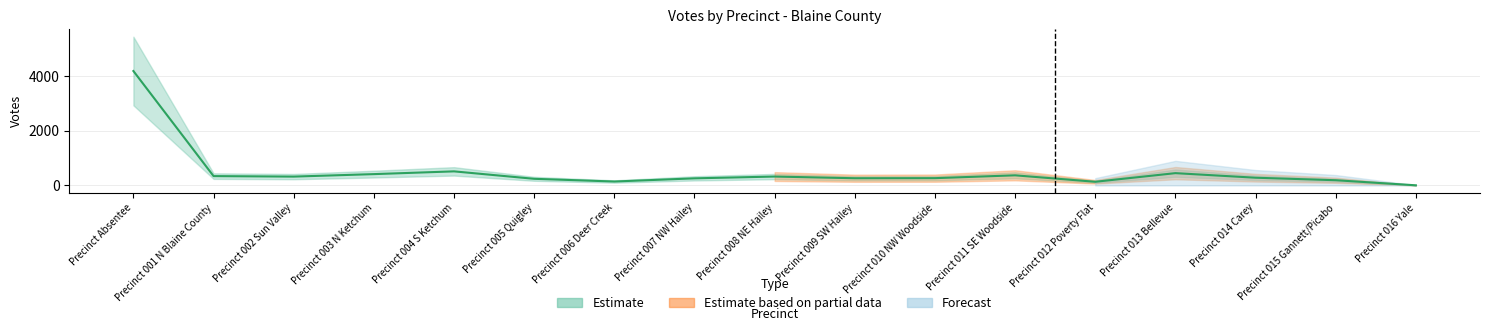

Rank the categories by value from lowest to highest.

Precinct 016 Yale, Precinct 012 Poverty Flat, Precinct 006 Deer Creek, Precinct 015 Gannett/Picabo, Precinct 005 Quigley, Precinct 007 NW Hailey, Precinct 009 SW Hailey, Precinct 010 NW Woodside, Precinct 014 Carey, Precinct 002 Sun Valley, Precinct 008 NE Hailey, Precinct 001 N Blaine County, Precinct 011 SE Woodside, Precinct 003 N Ketchum, Precinct 013 Bellevue, Precinct 004 S Ketchum, Precinct Absentee